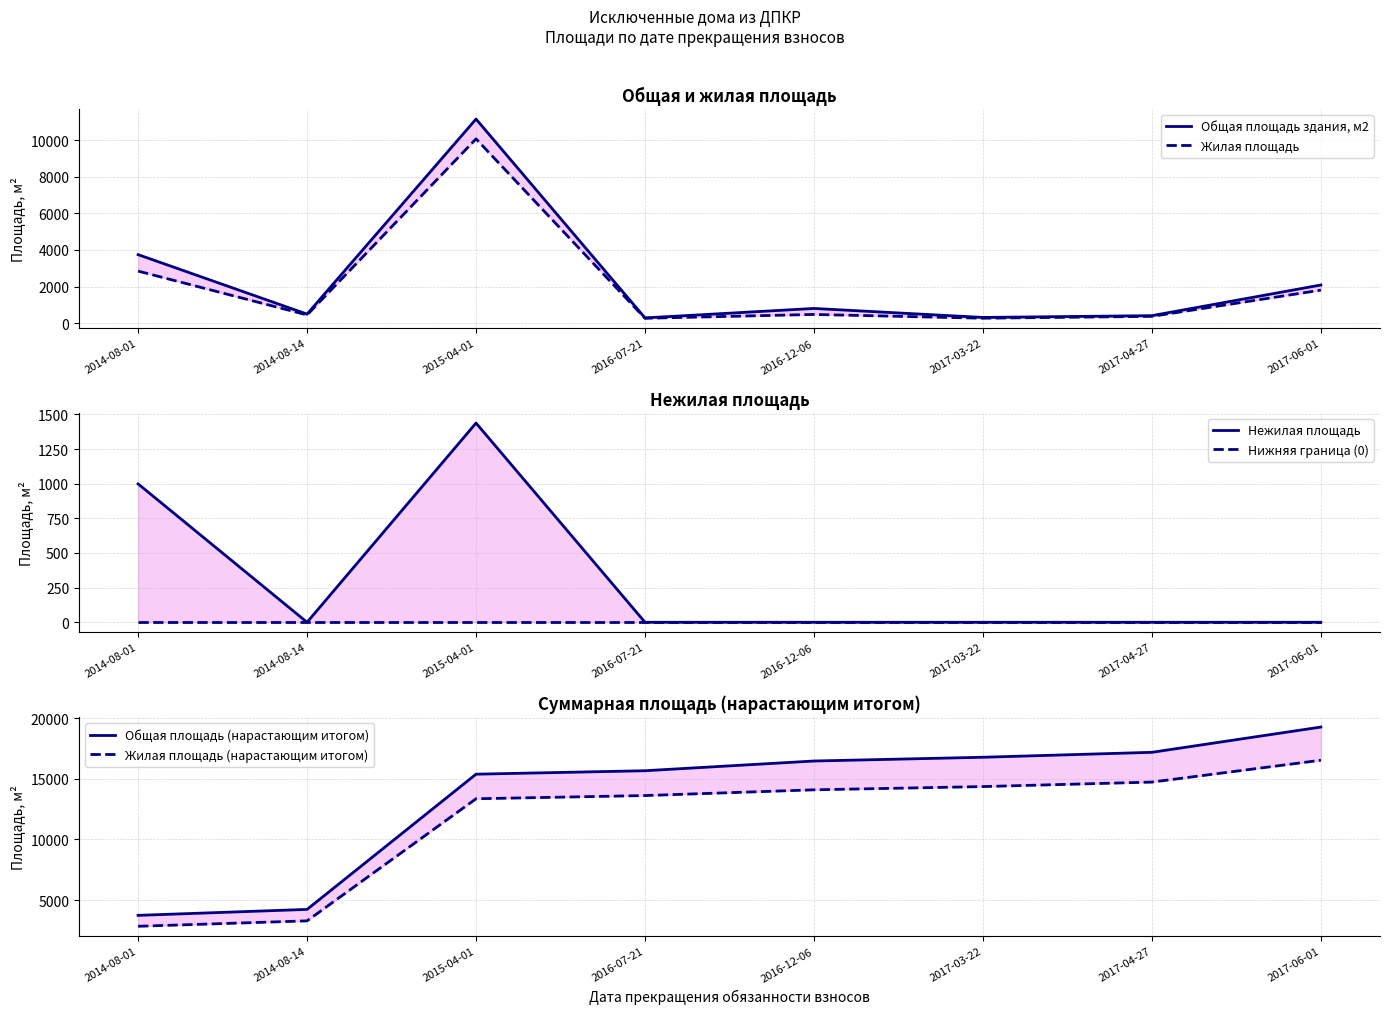

True or false: Нижняя граница (0) and Общая площадь здания, м2 intersect in this chart.

False